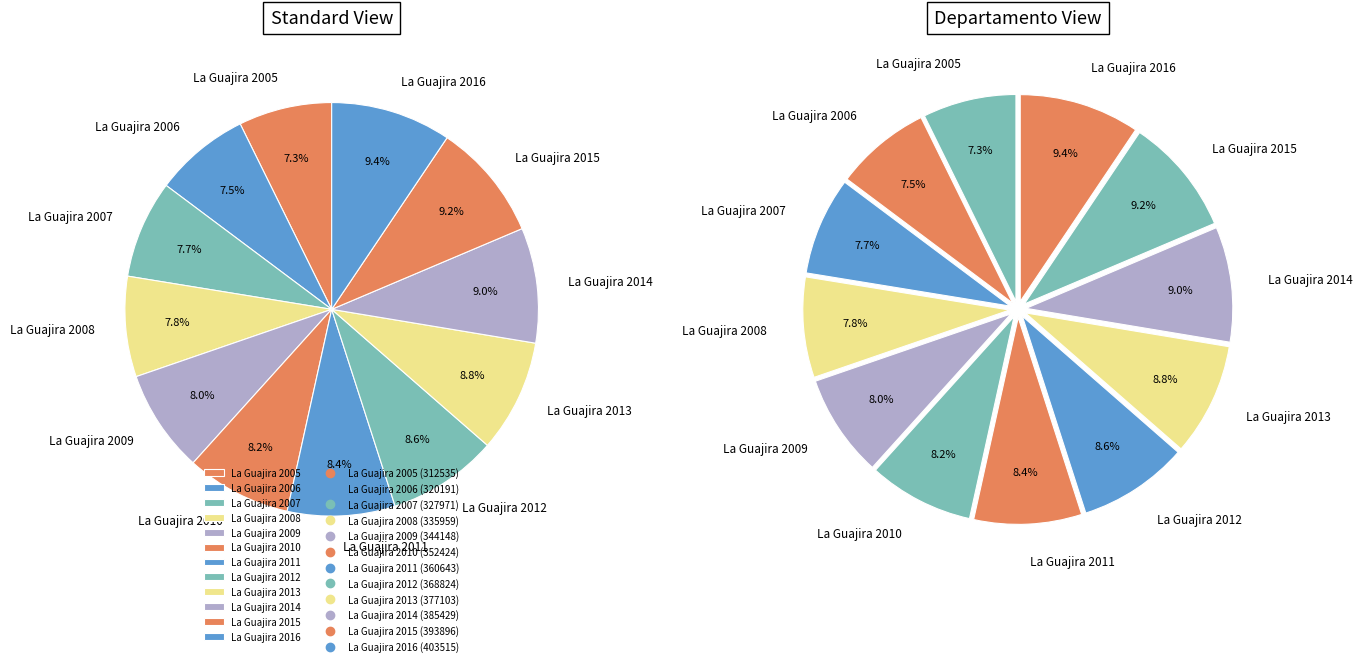

Is there any slice that represents more than half of the pie?

No